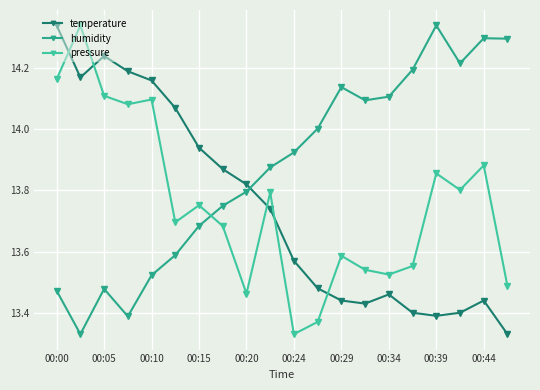

What is the sum of all pressure values?

275.1